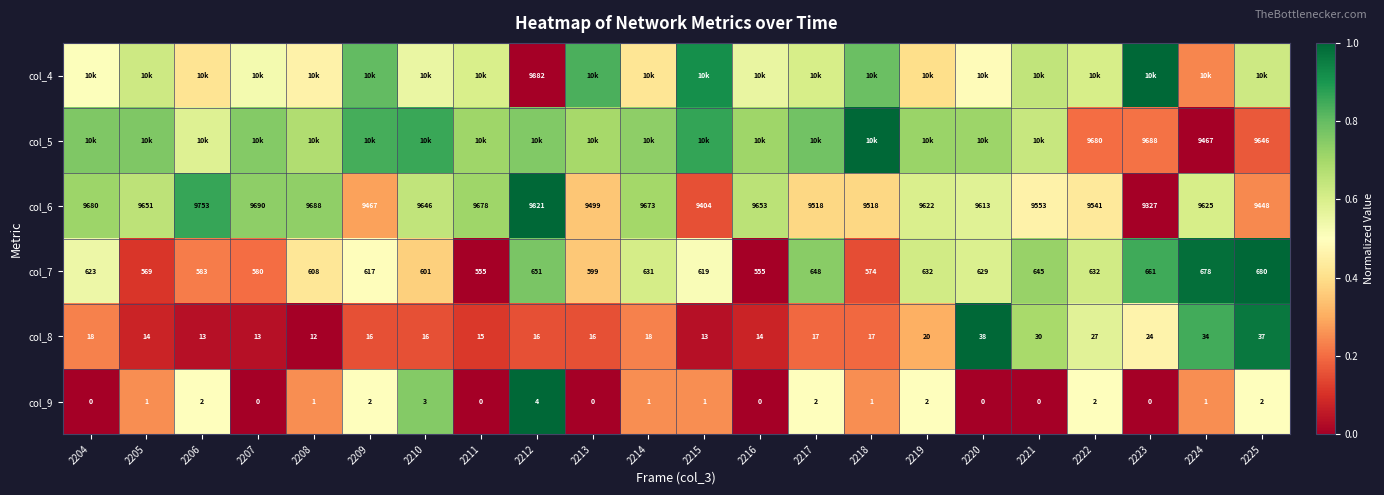

List the series in order of their peak value, highest first.

col_4, col_5, col_6, col_7, col_8, col_9